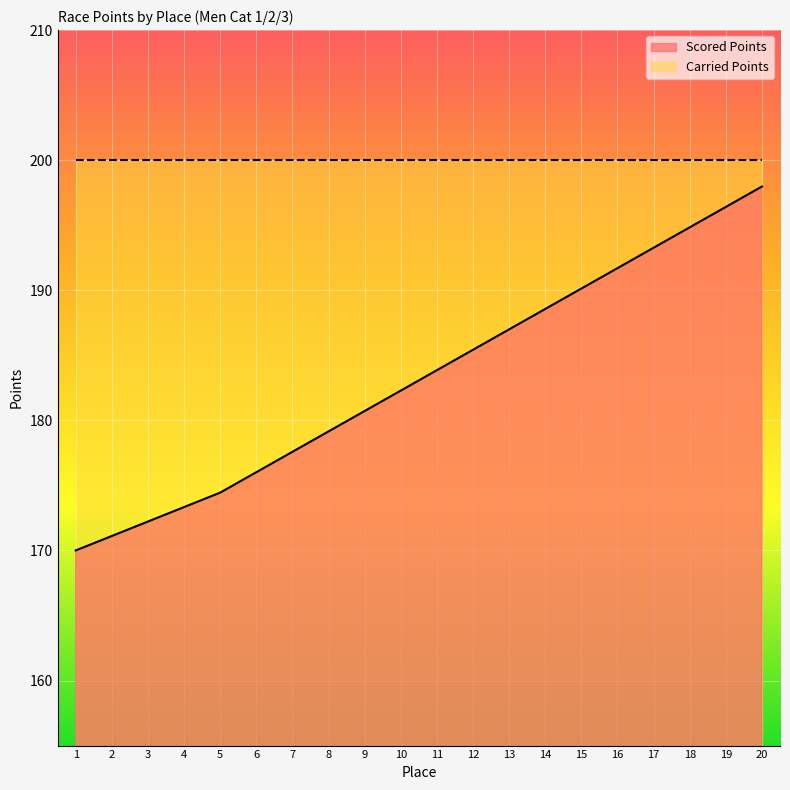

What is the difference between the maximum and minimum values?

28.0